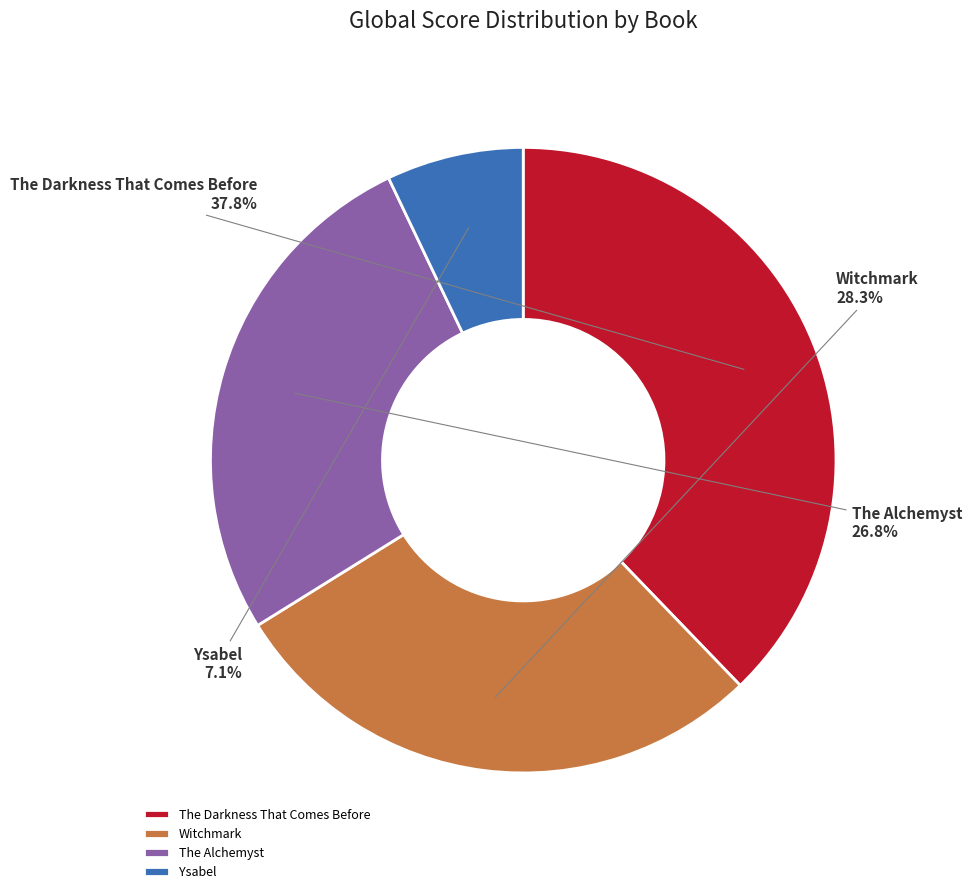

To the nearest percent, what percentage of the pie is Ysabel?

7%